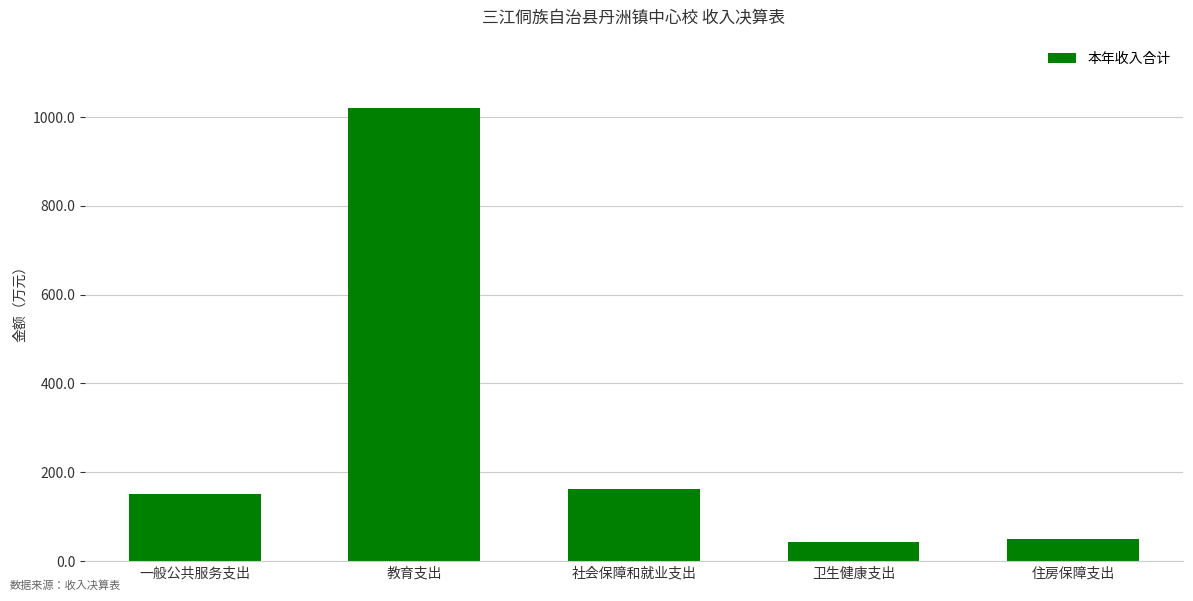

Reading left to right, what are all the values shown in this chart?

一般公共服务支出=151.5	教育支出=1021.0	社会保障和就业支出=161.7	卫生健康支出=42.4	住房保障支出=49.1